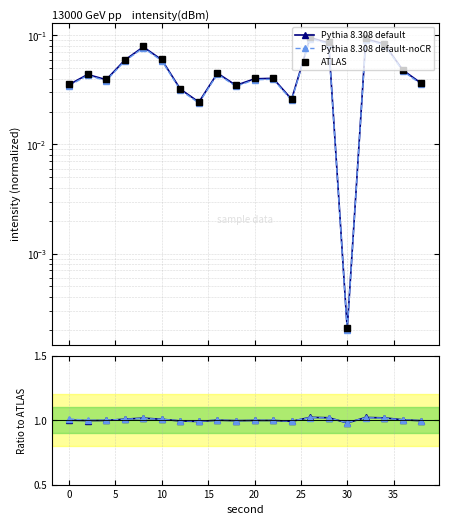

Does the chart have visible grid lines?

Yes